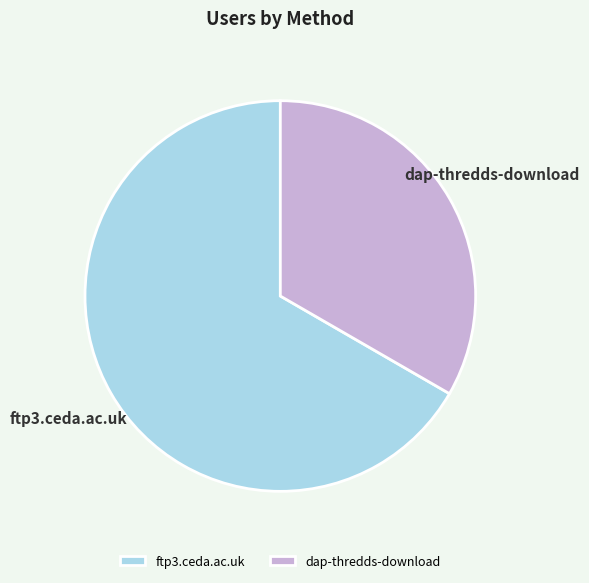

Rank the categories by value from highest to lowest.

ftp3.ceda.ac.uk, dap-thredds-download